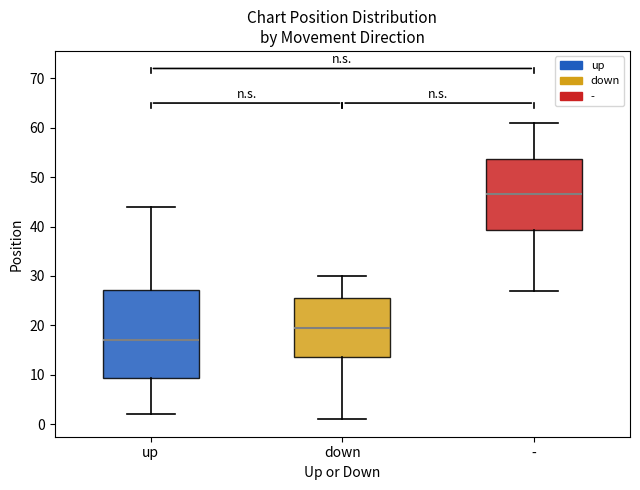

Reading left to right, transcribe this box plot: for each box, give where its median line is, the range the box spans, and where its two whiskers end, as read against the y-axis. The values are not printed on the chart, so give them approximately, as read against the axis.

up: median 17, box 9 to 27, whiskers 2 to 44
down: median 20, box 14 to 26, whiskers 1 to 30
-: median 47, box 39 to 54, whiskers 27 to 61